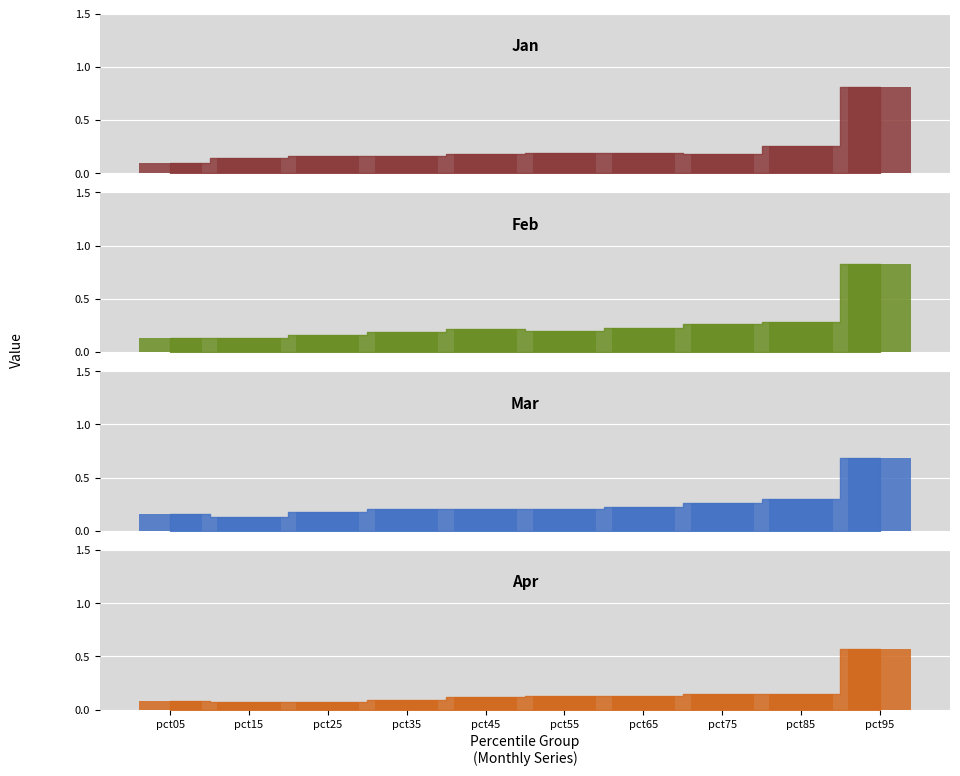

The Feb series shows 0.2 at pct15. True or false?

False